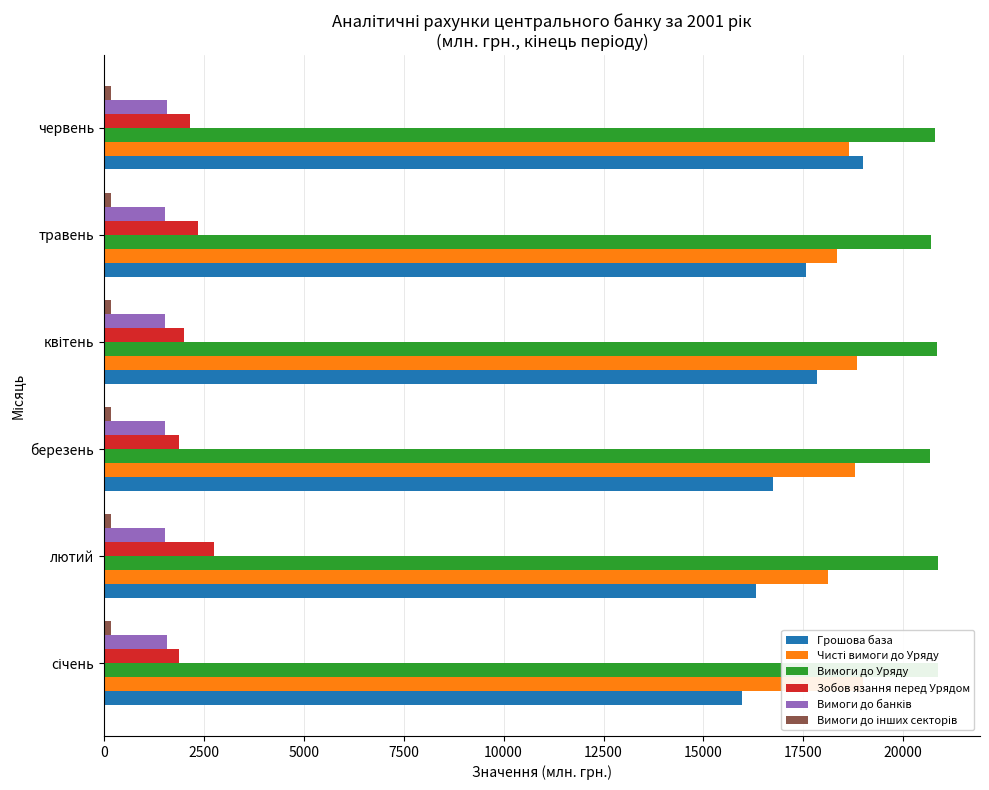

How many bars are there in total?

36